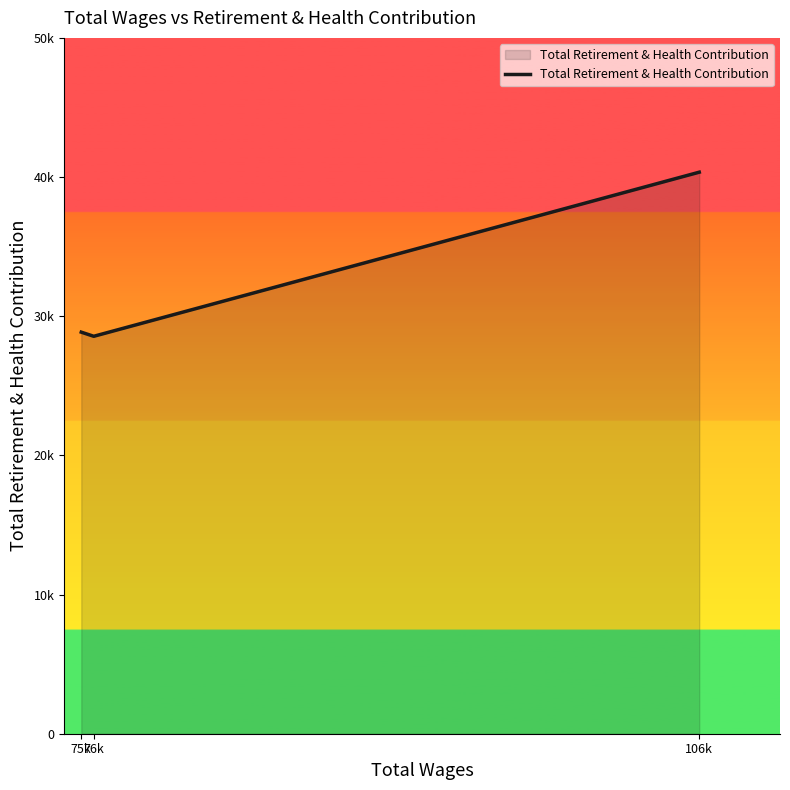

Does the chart display data point markers on the line(s)?

No